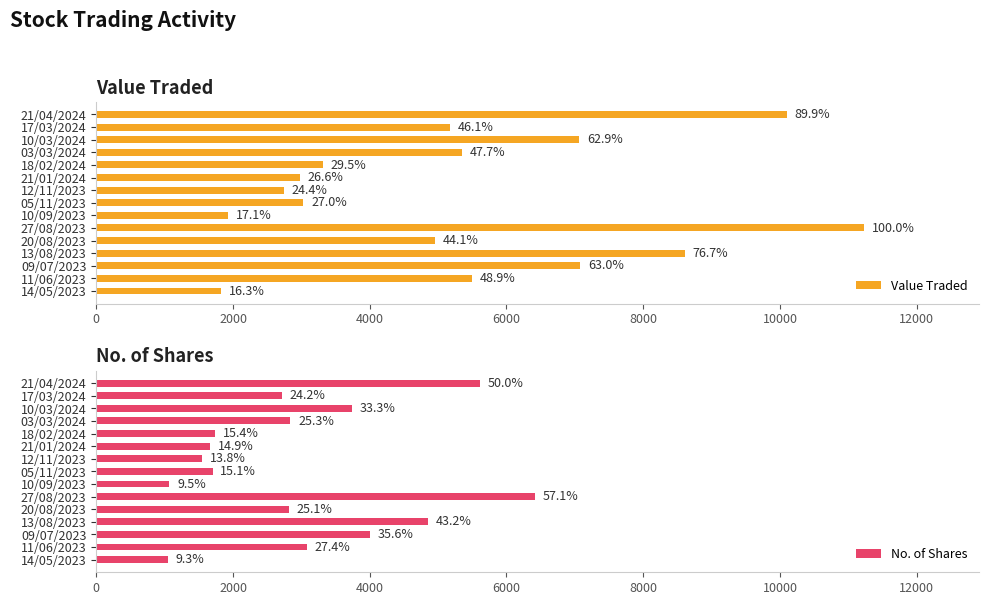

How many groups of bars are there?

15